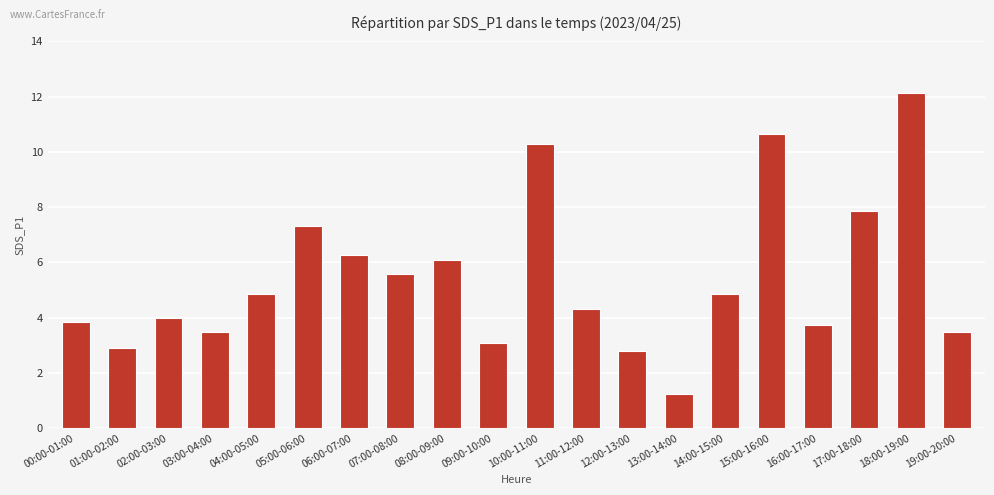

What is the ratio of the value at 12:00-13:00 to the value at 07:00-08:00?

0.5